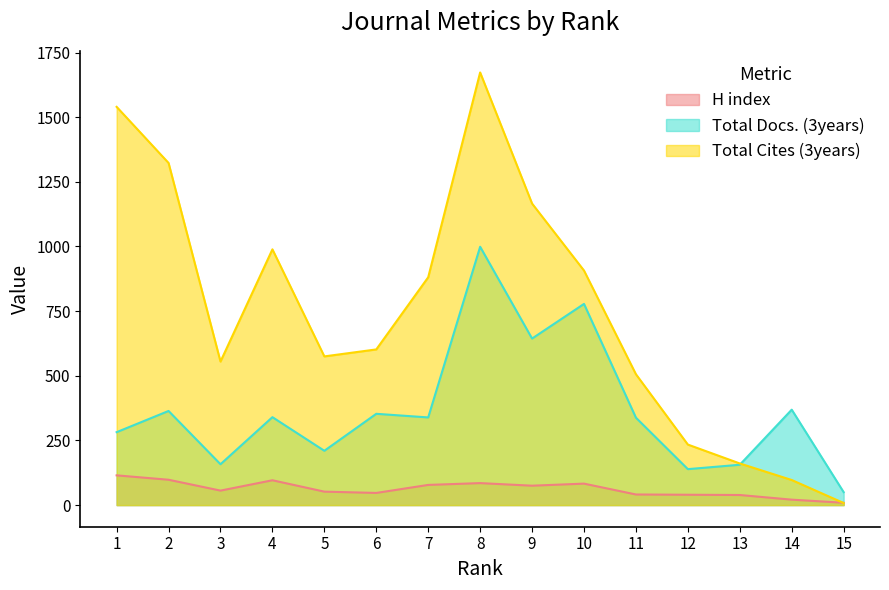

After their last crossing, which series has the higher values: Total Docs. (3years) or Total Cites (3years)?

Total Docs. (3years)